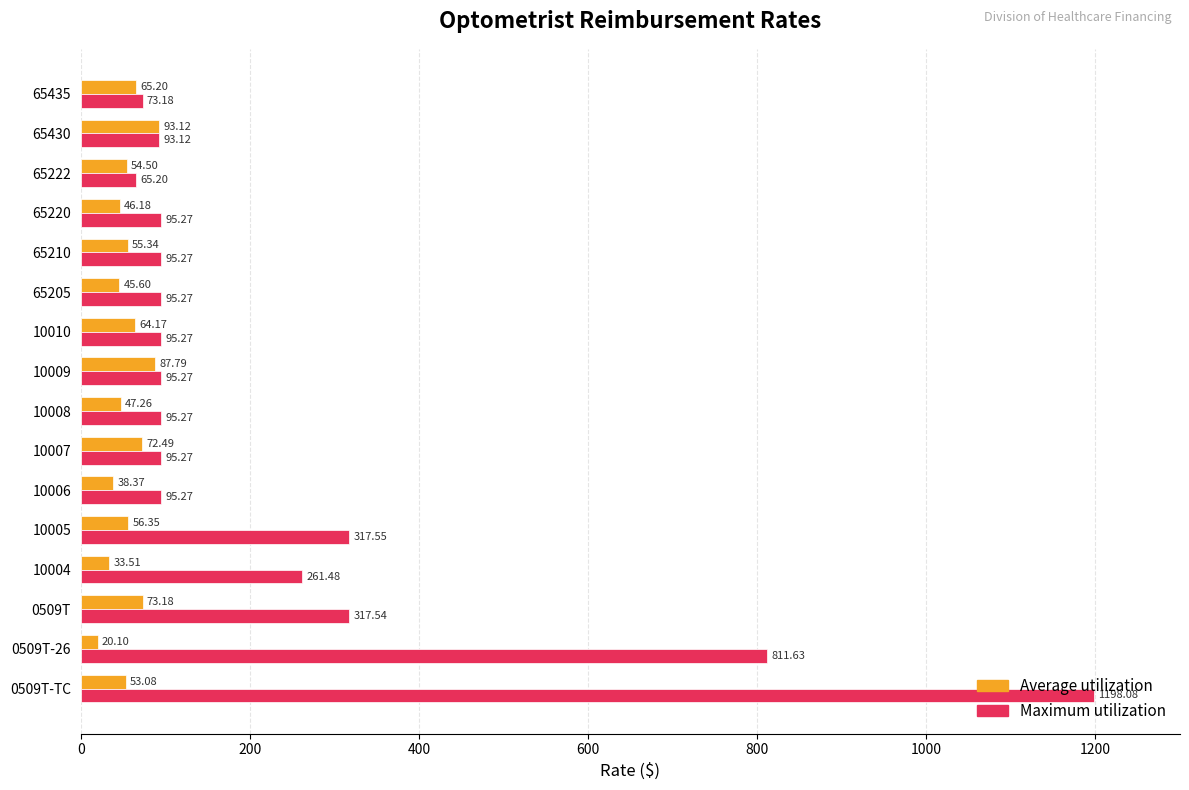

Which series has the largest total across all categories?

Maximum utilization